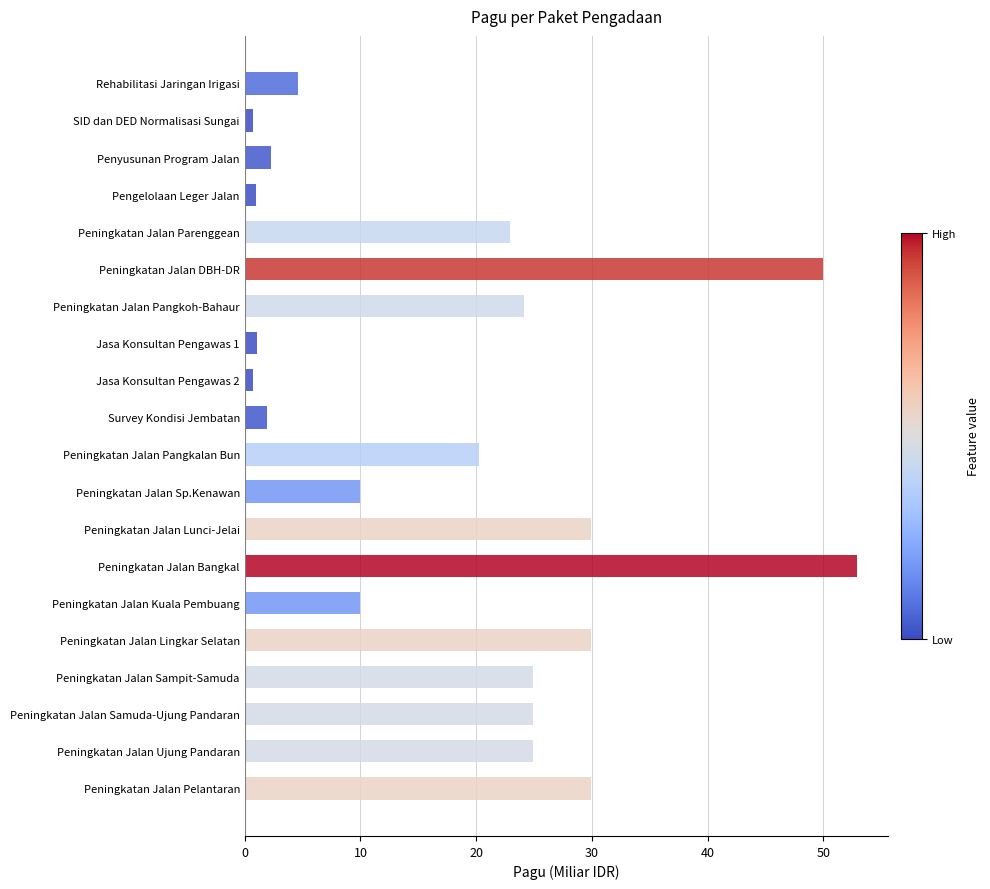

Read the value at Survey Kondisi Jembatan.

1.9